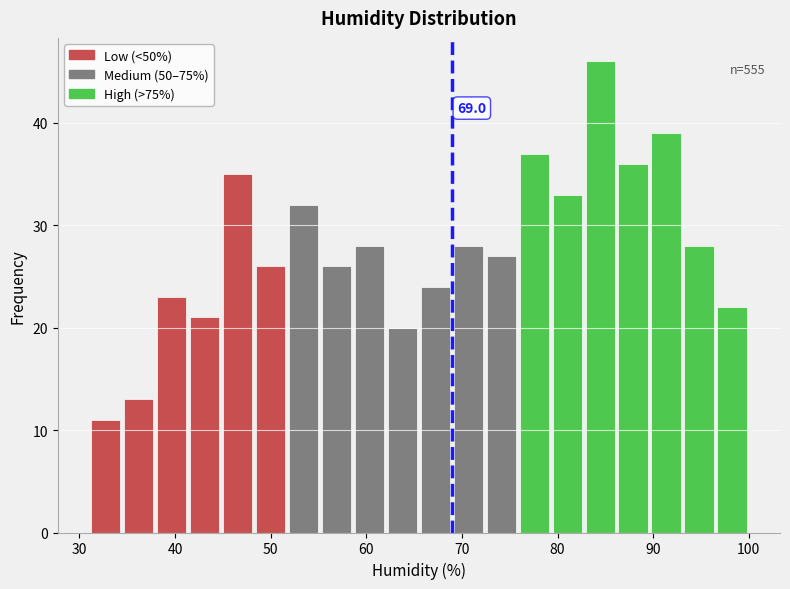

Around what value on the x-axis is the tallest bar? Give the approximate position of its centre, as read against the axis.

84